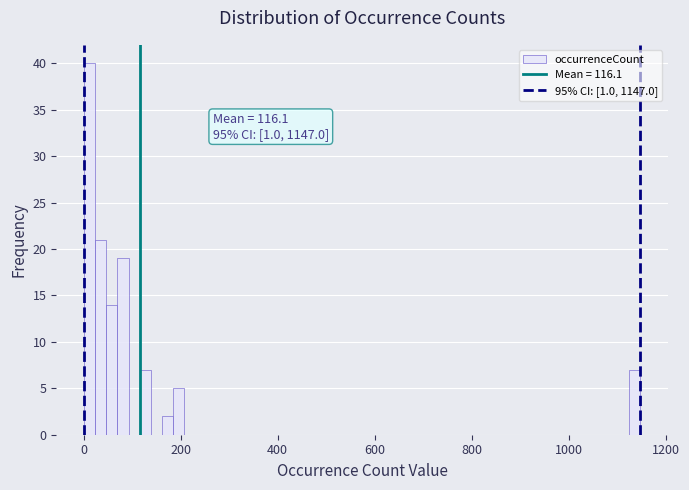

Around what value on the x-axis is the tallest bar? Give the approximate position of its centre, as read against the axis.

20